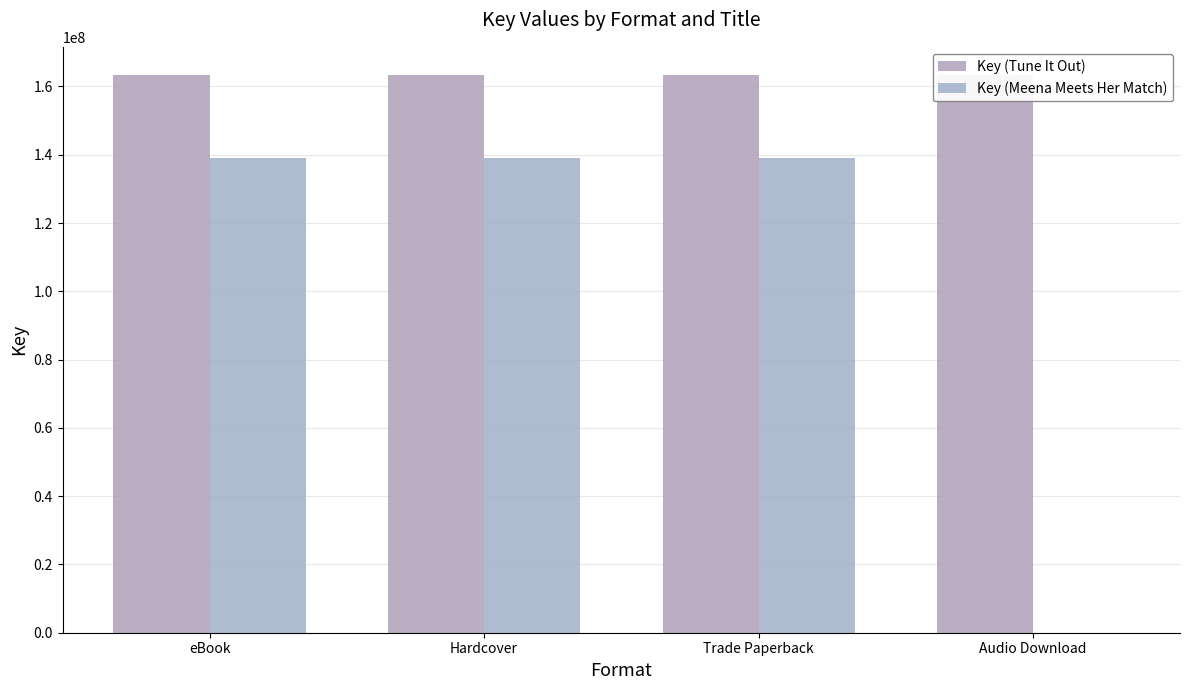

At how many categories does at least one series exceed 98057255?

4